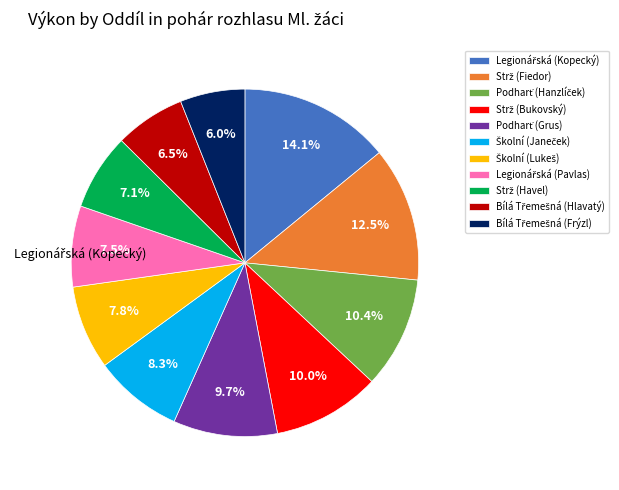

Does any single category account for the majority?

No